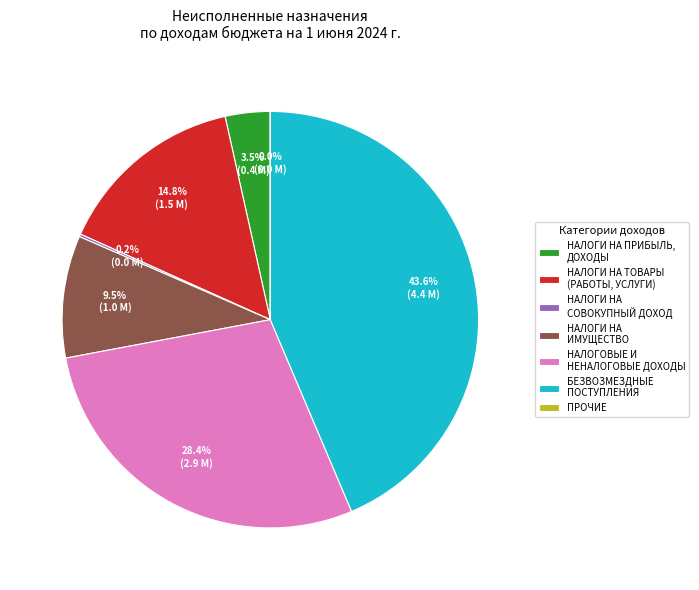

To the nearest percent, what is the average slice percentage?

14%